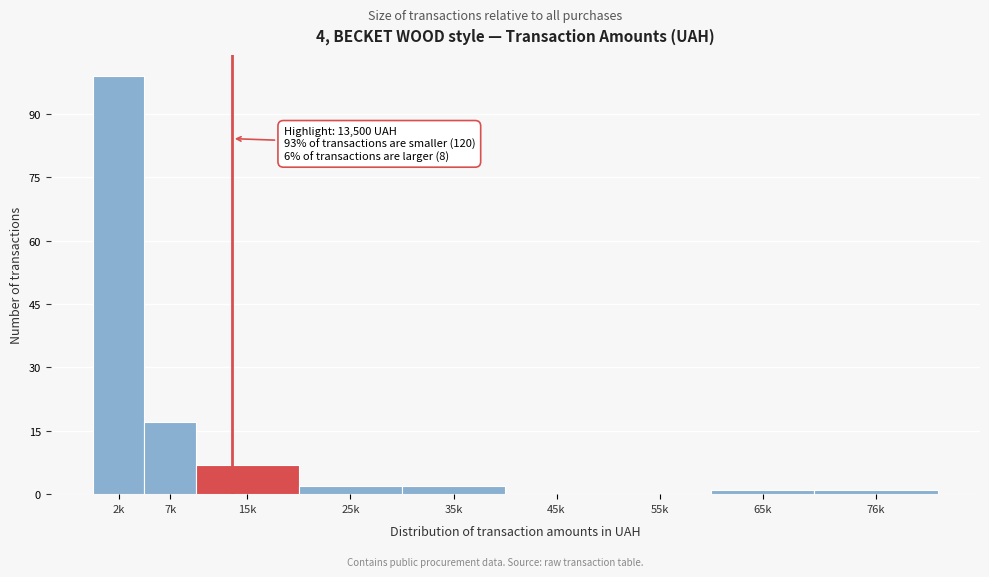

Reading left to right, what are all the values shown in this chart?

2k=99	7k=17	15k=7	25k=2	35k=2	45k=0	55k=0	65k=1	76k=1